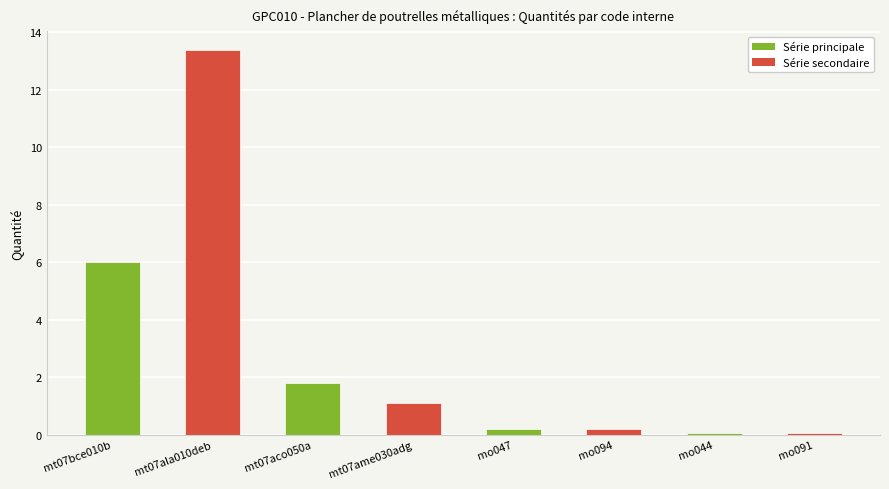

What is the difference between the second highest and second lowest values?

6.0